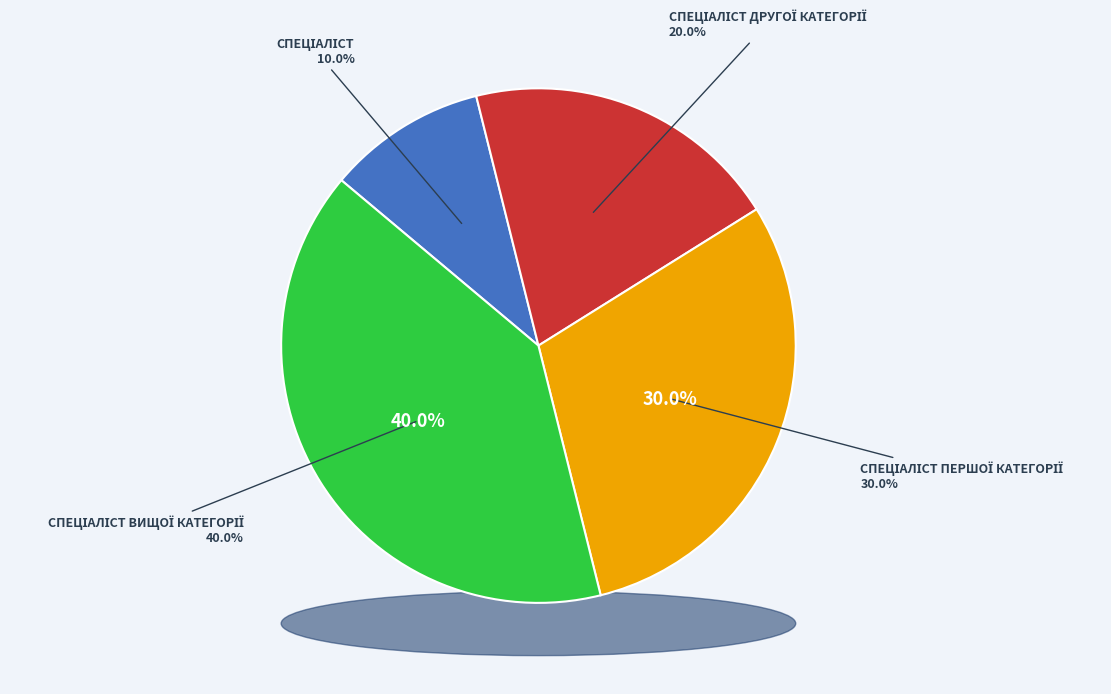

Between Спеціаліст вищої категорії and Спеціаліст другої категорії, which is larger?

Спеціаліст вищої категорії